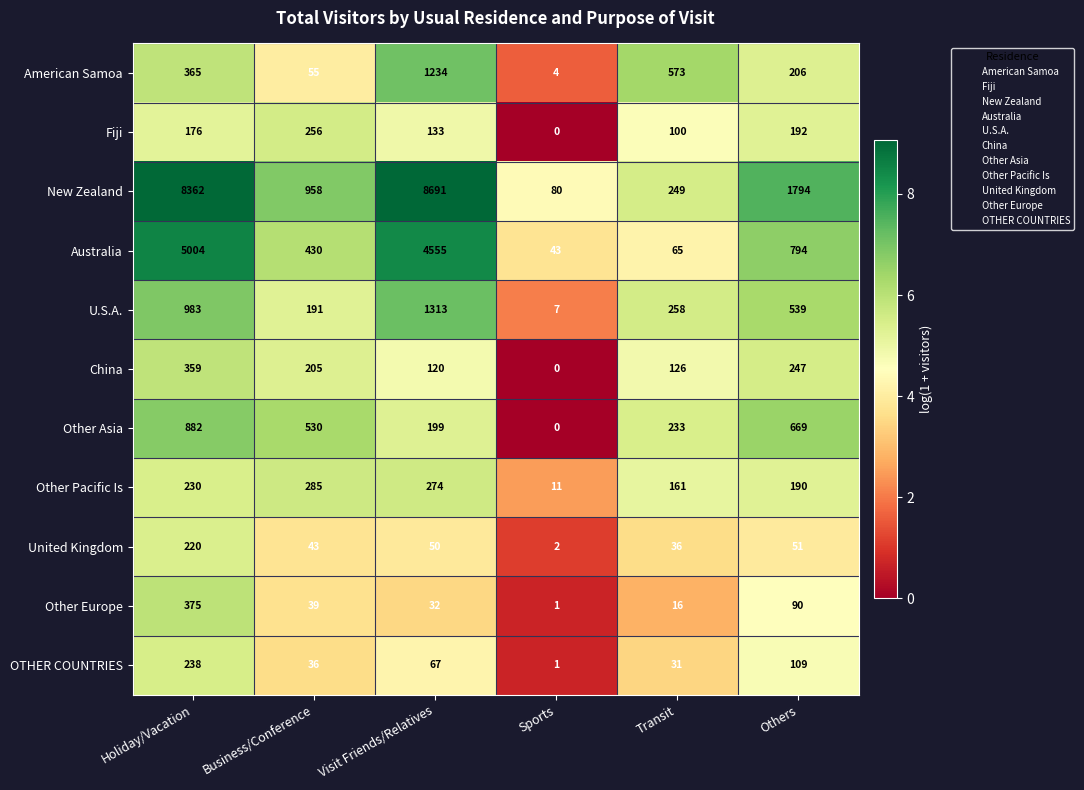

Which series changed the most between Visit Friends/Relatives and Sports?

New Zealand